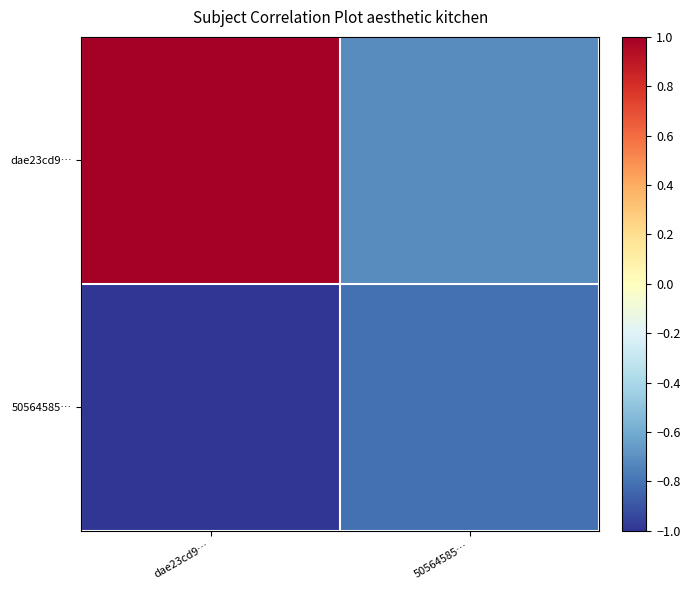

Which has a higher value, 50564585… or dae23cd9…?

dae23cd9…